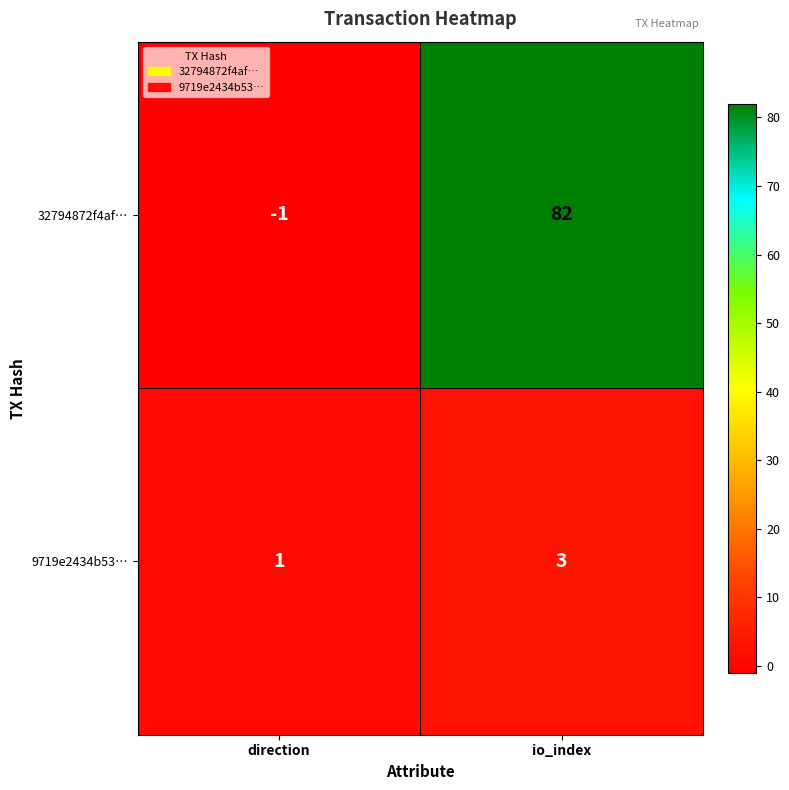

Is it true that 32794872f4af… equals 82 at io_index?

True